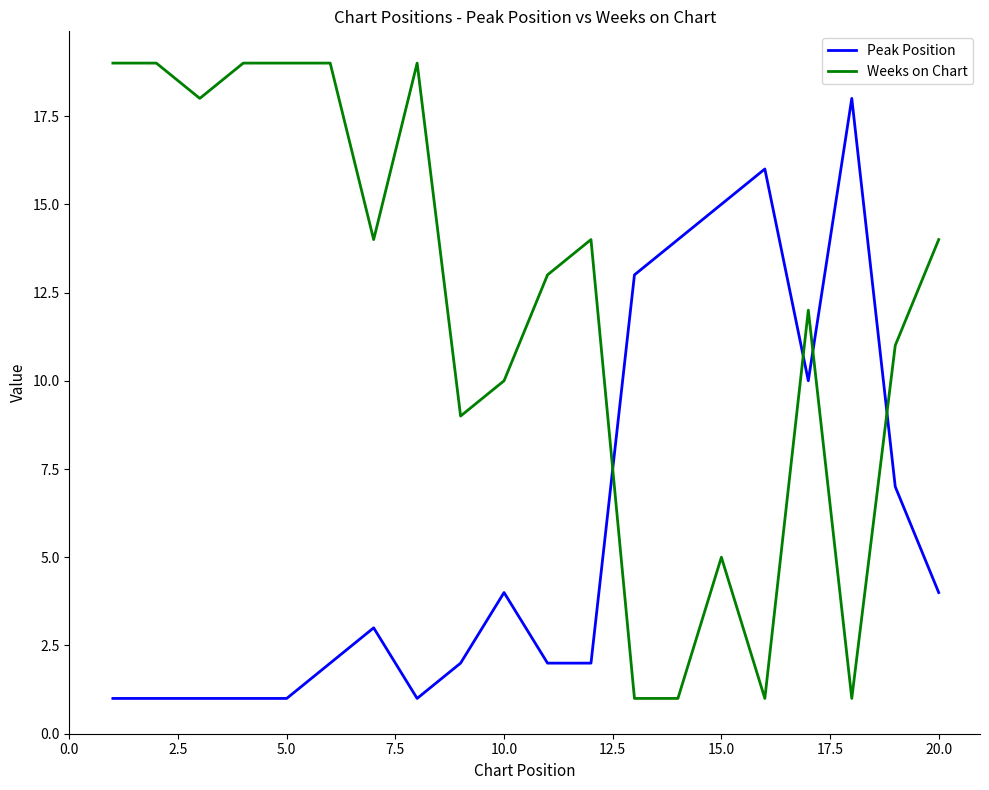

In Peak Position, how many points are higher than both neighbors (excluding endpoints)?

4